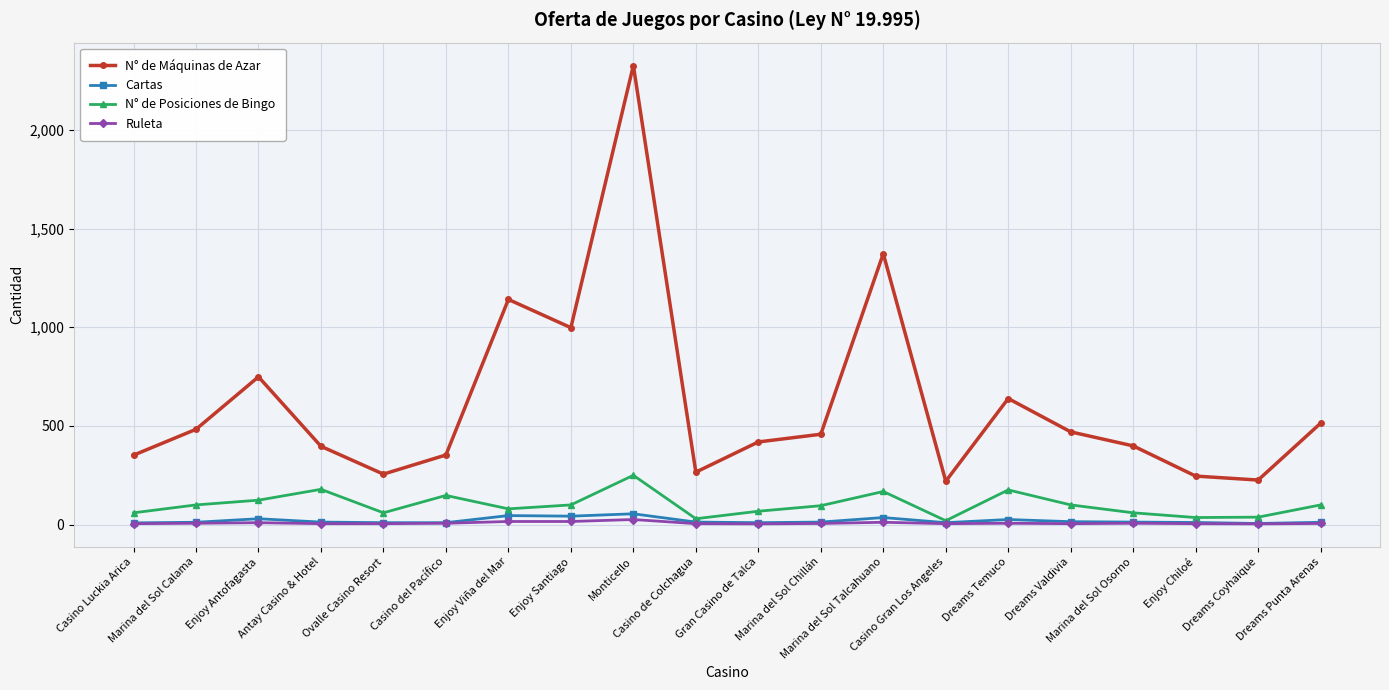

How many lines are shown in the chart?

4